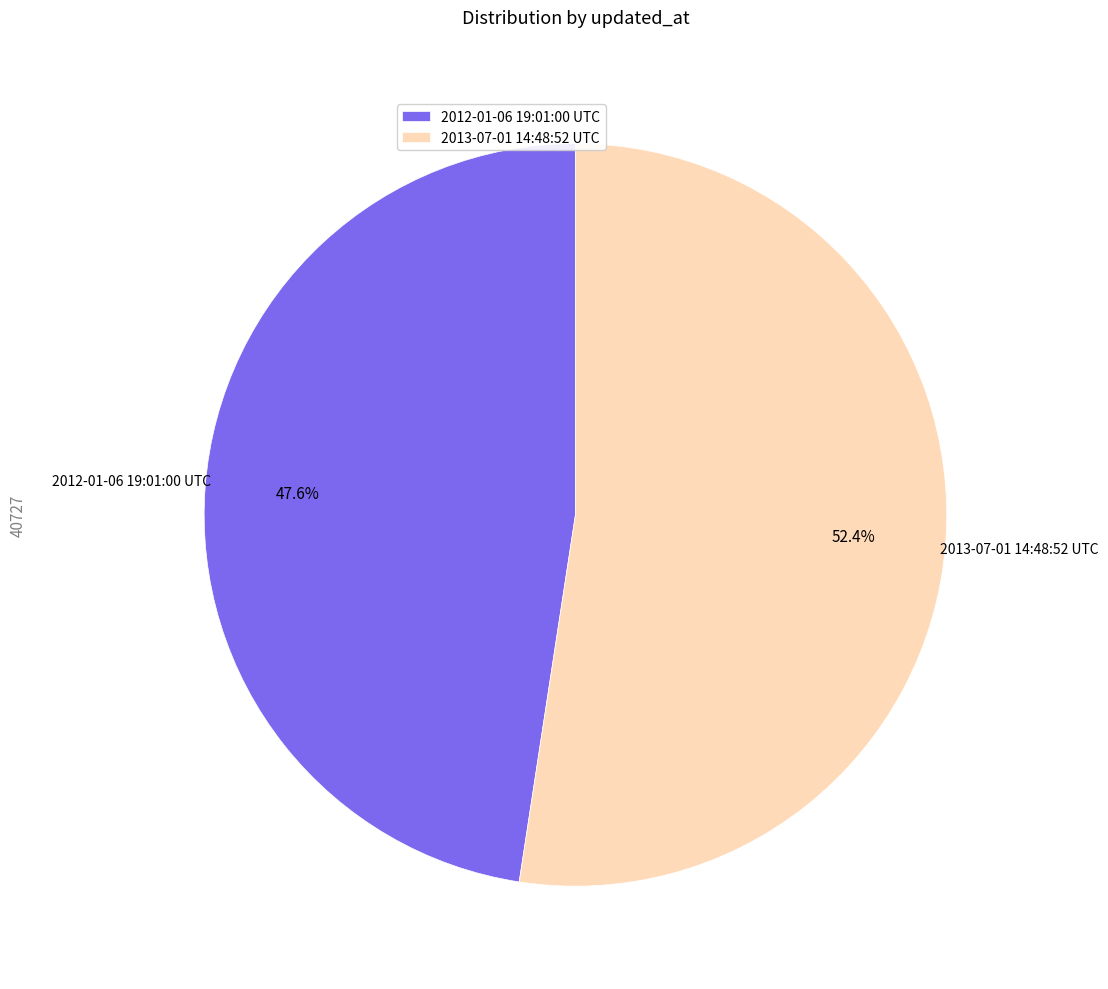

Combined, do 2012-01-06 19:01:00 UTC and 2013-07-01 14:48:52 UTC account for over 50%?

Yes